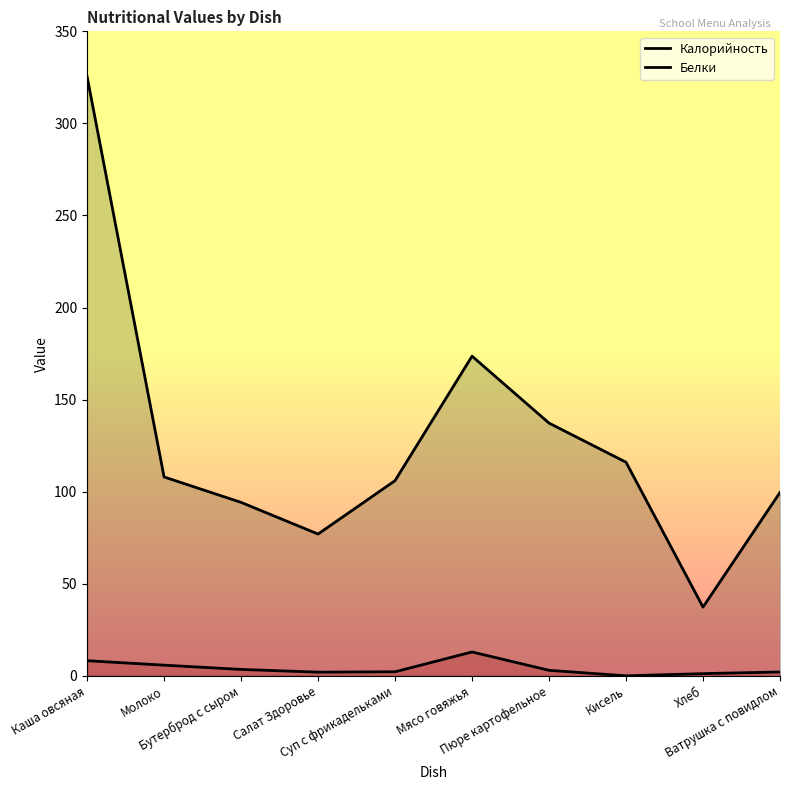

How many categories are shown in the chart?

10